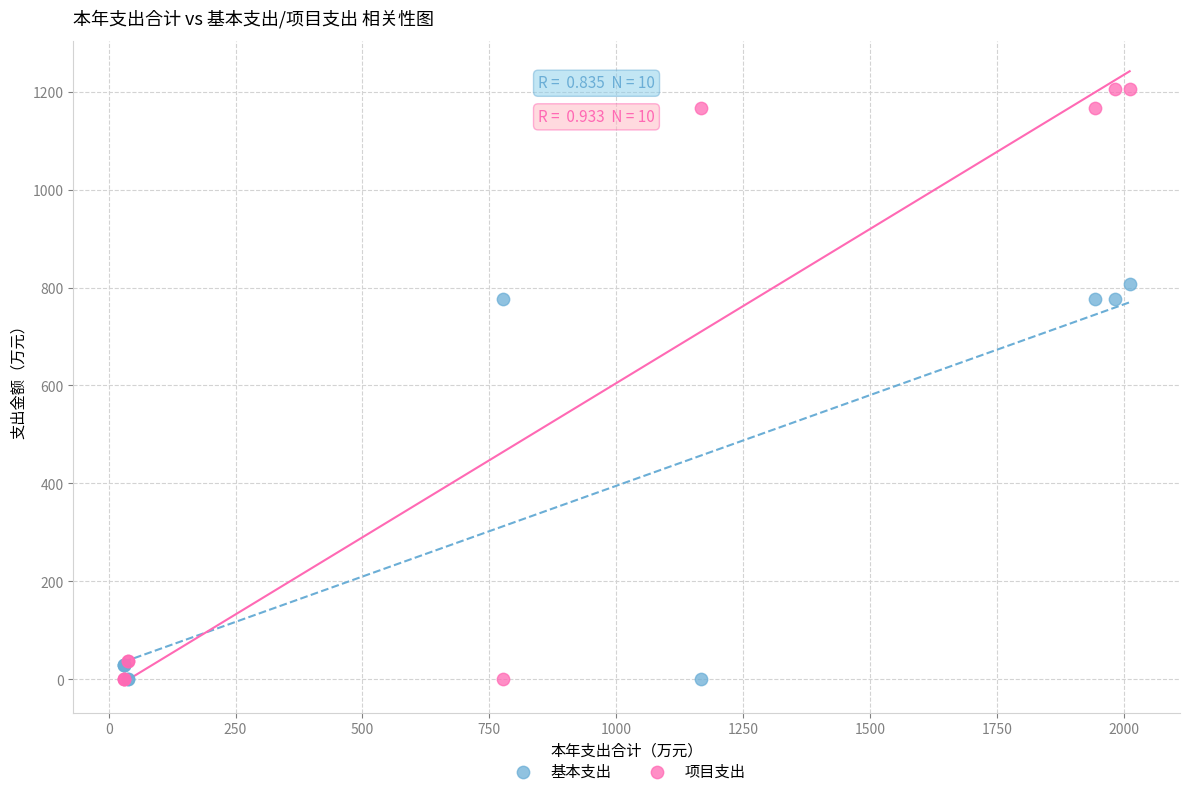

What are all the series names shown in the legend?

基本支出, 项目支出